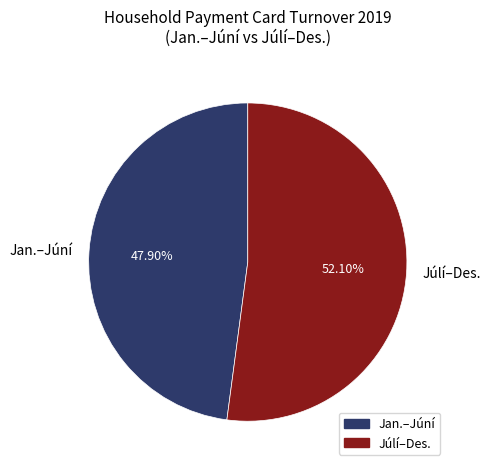

Which slice is the smallest?

Jan.–Júní